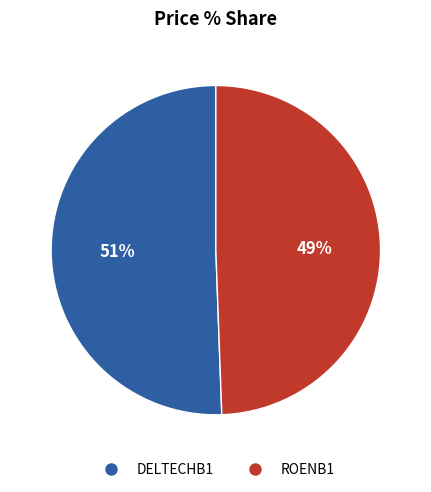

Which has a higher value, DELTECHB1 or ROENB1?

DELTECHB1